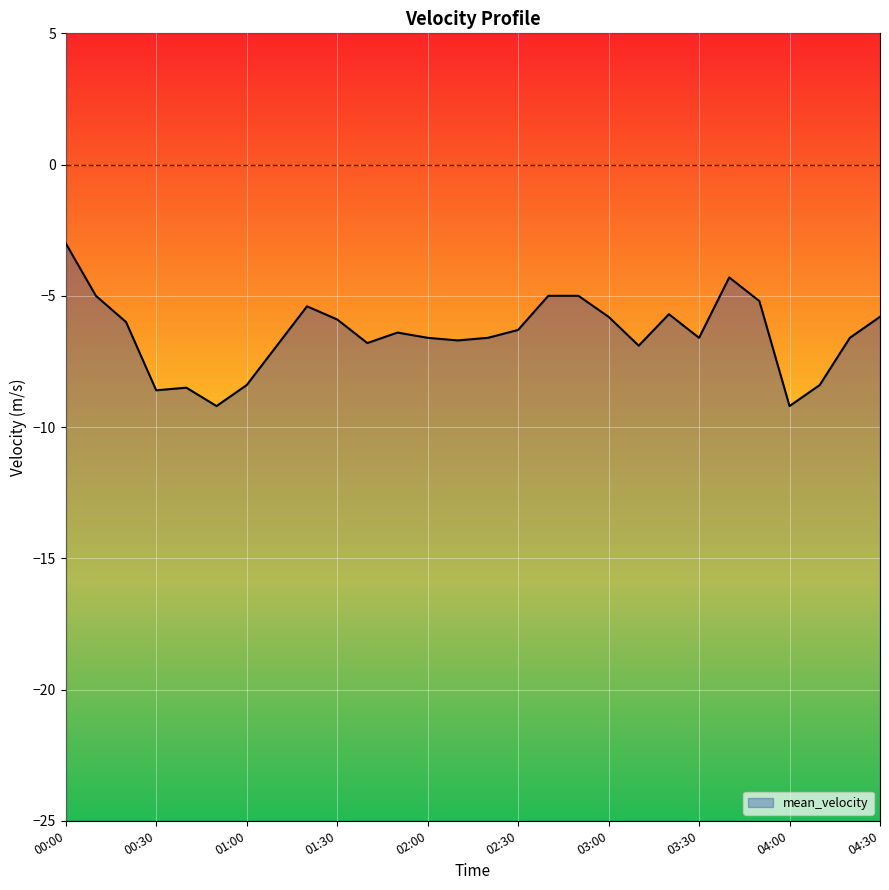

At which category does the data reach its first local peak?

00:40